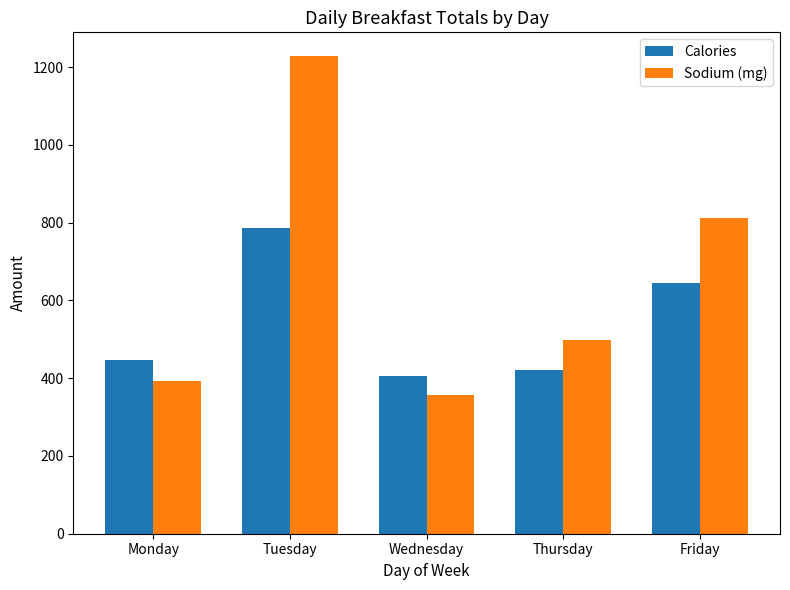

List the series in order of their overall mean, highest first.

Sodium (mg), Calories